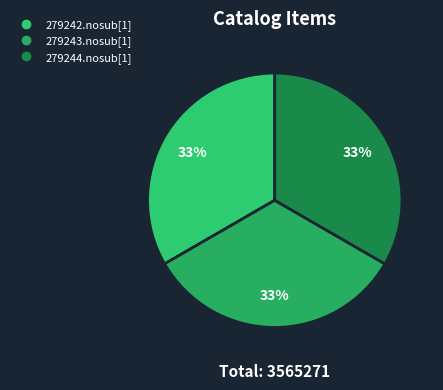

How many slices are in this pie chart?

3